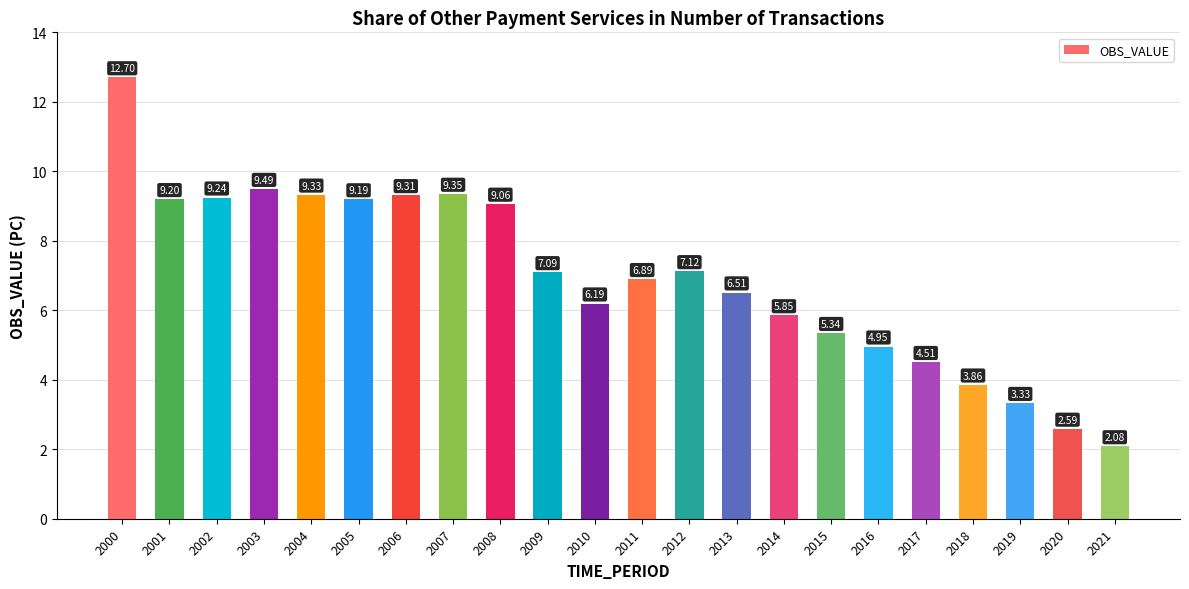

Rank the categories by value from lowest to highest.

2021, 2020, 2019, 2018, 2017, 2016, 2015, 2014, 2010, 2013, 2011, 2009, 2012, 2008, 2005, 2001, 2002, 2006, 2004, 2007, 2003, 2000